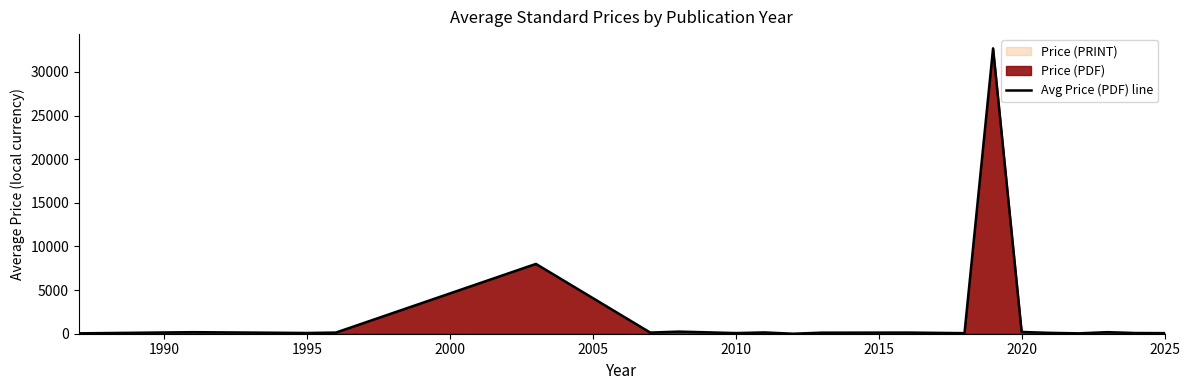

Count the number of values greater than 120.

11